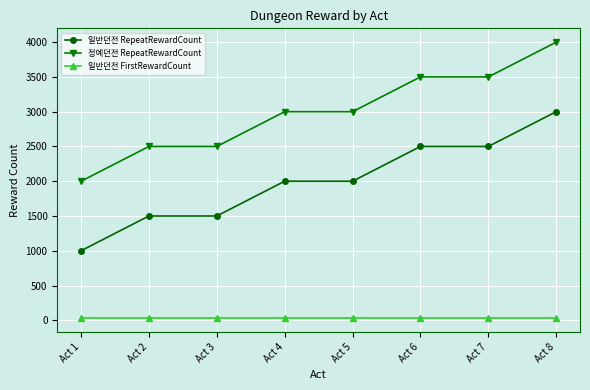

True or false: 정예던전 RepeatRewardCount and 일반던전 RepeatRewardCount cross at least once.

False